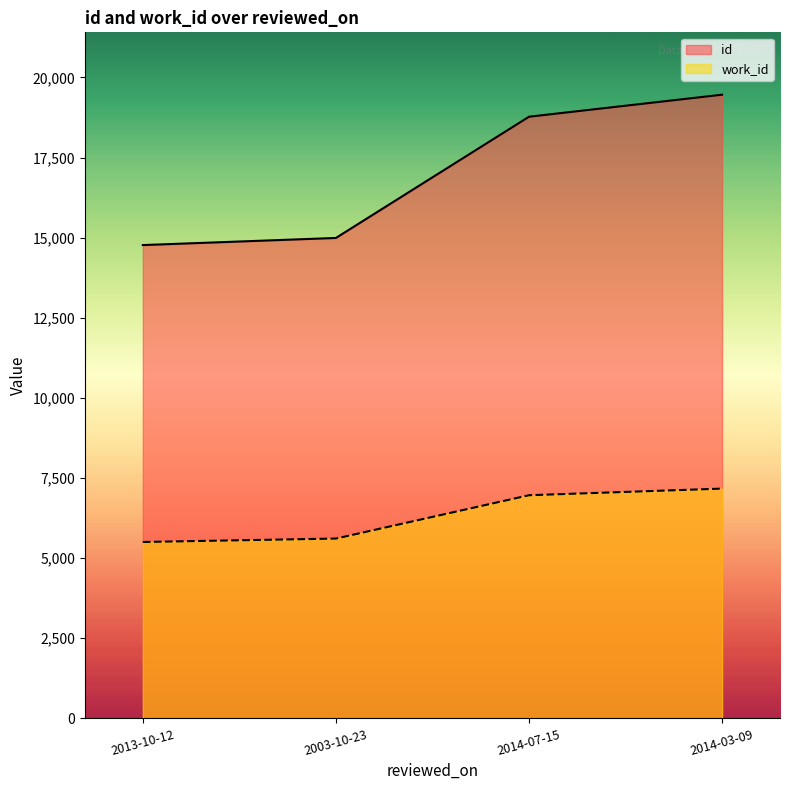

How many lines are shown in the chart?

2